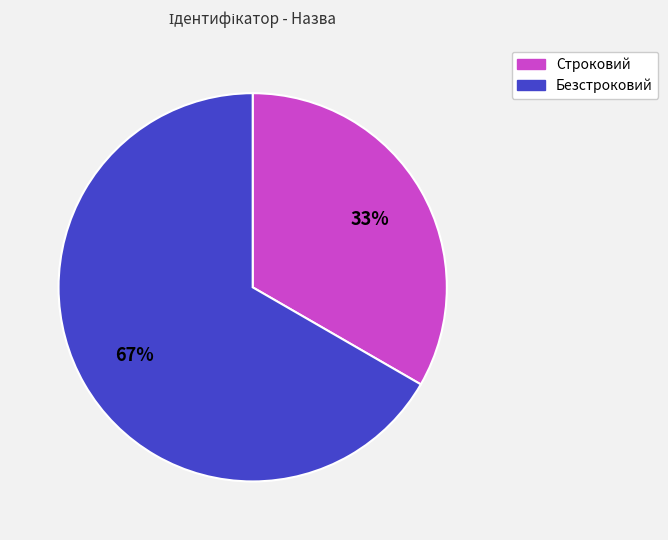

Is it true that Безстроковий is 79% of the pie?

False